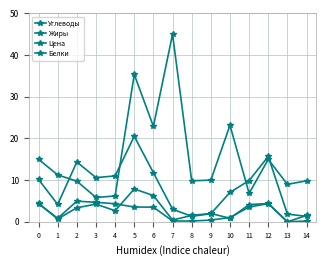

True or false: Жиры has a value of 0.3 at 9.

False